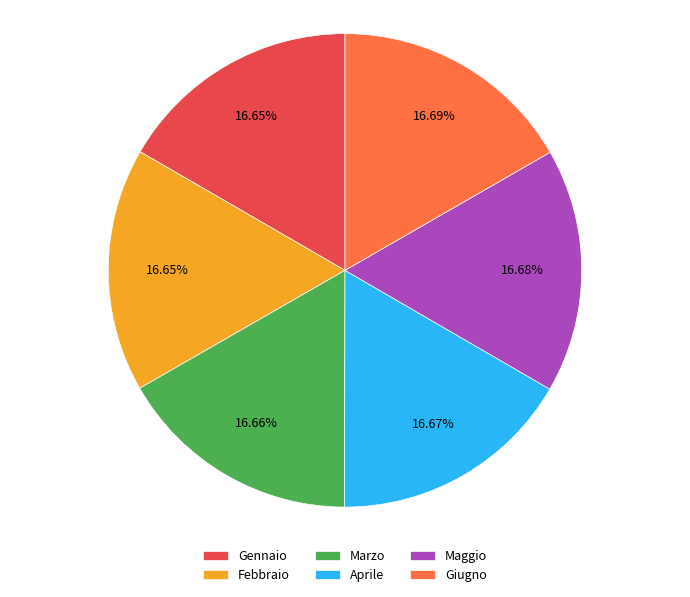

What portion of the pie excludes Aprile?

83.3%